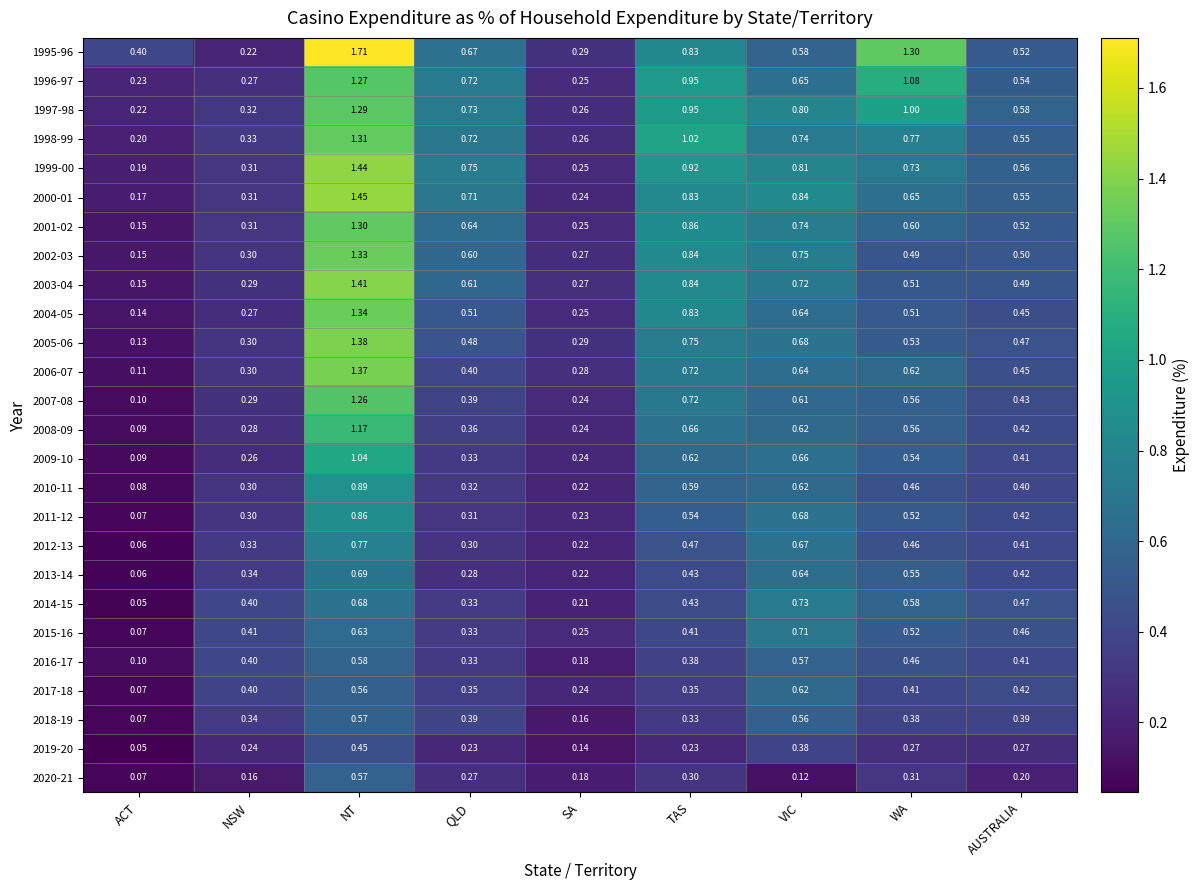

Rank the categories by 2016-17 value from highest to lowest.

NT, VIC, WA, AUSTRALIA, NSW, TAS, QLD, SA, ACT